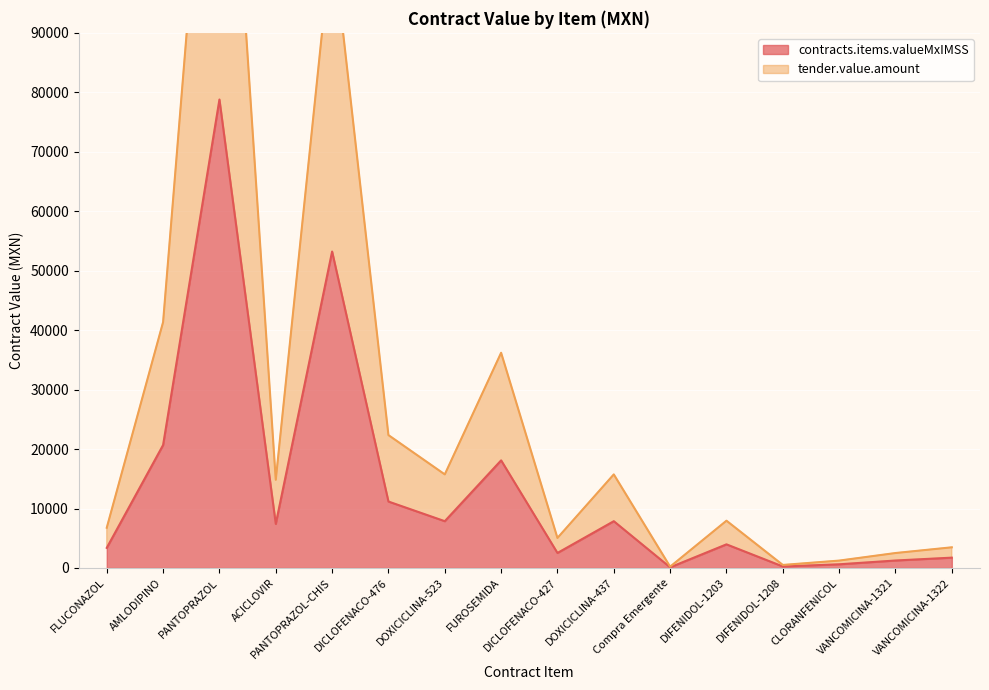

True or false: contracts.items.valueMxIMSS and tender.value.amount cross at least once.

False